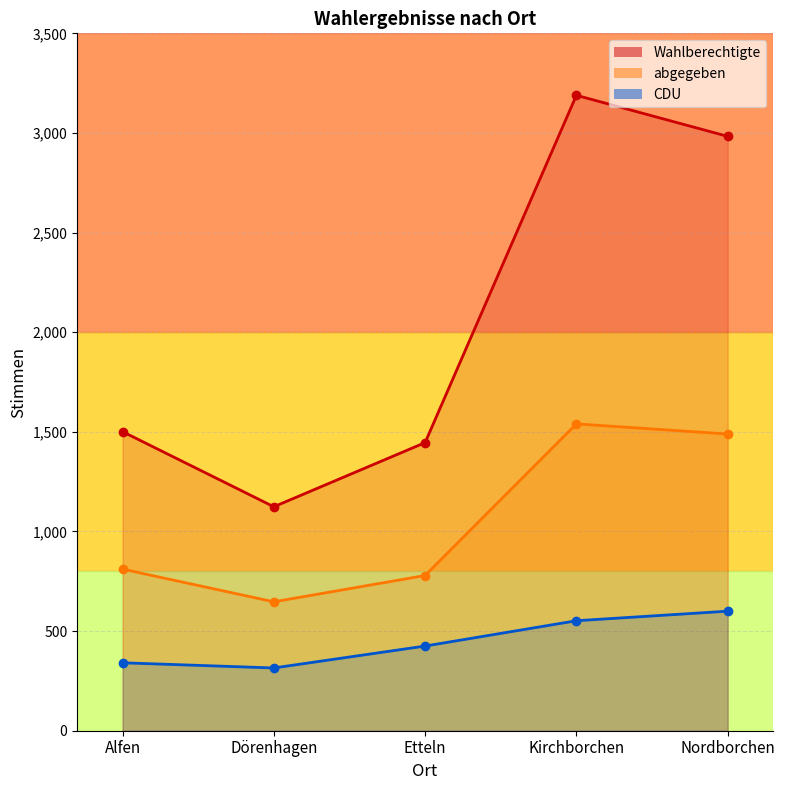

Between Alfen and Kirchborchen, which is larger?

Kirchborchen